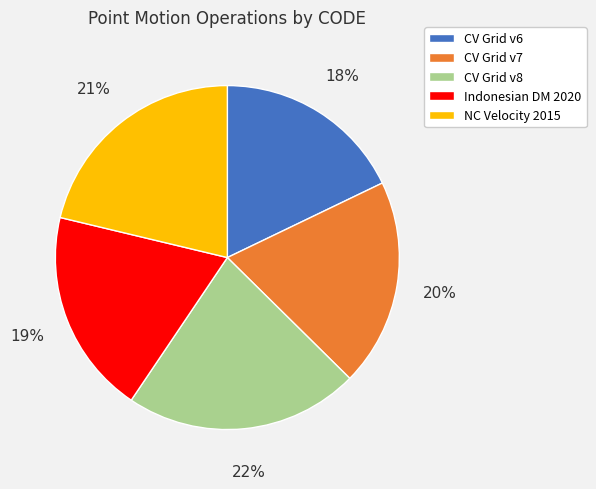

Does any single category account for the majority?

No